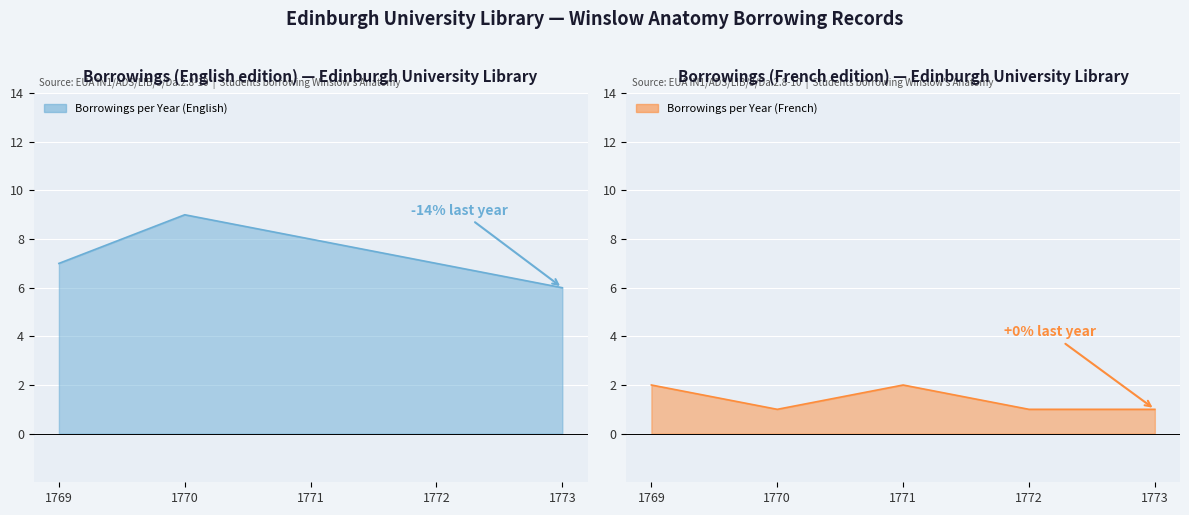

What is the average value of the Borrowings per Year (French) series?

1